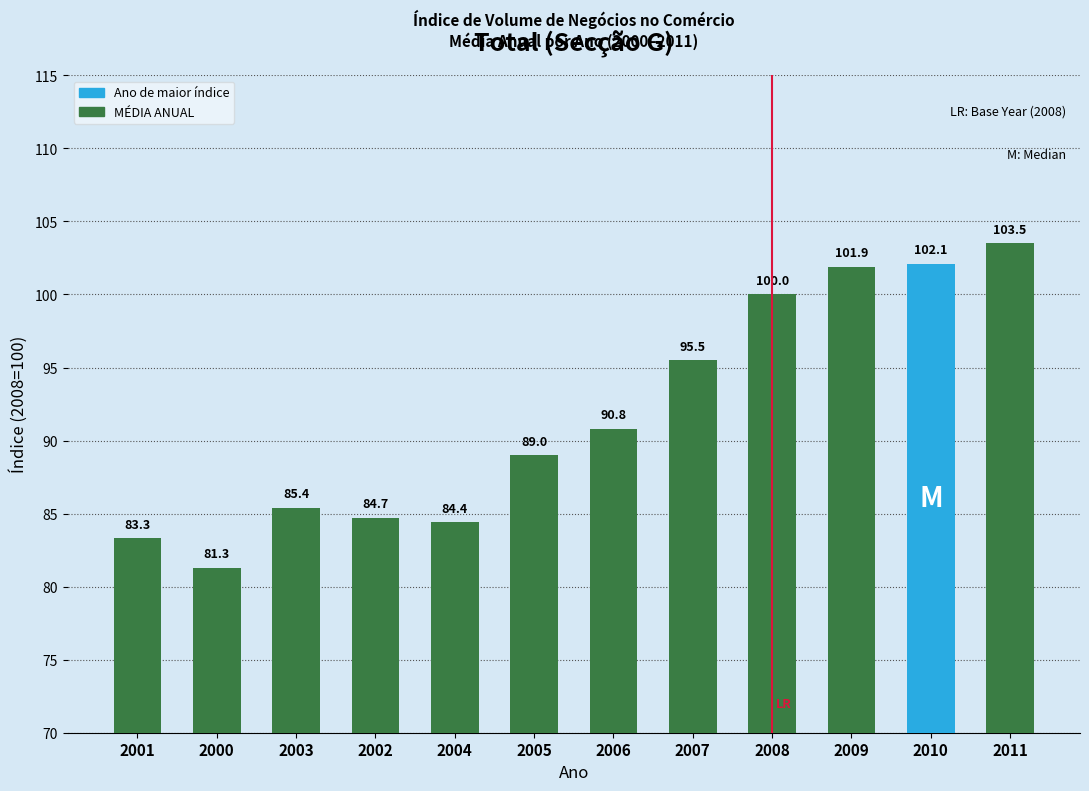

Are the bars grouped side by side (vs. stacked)?

No